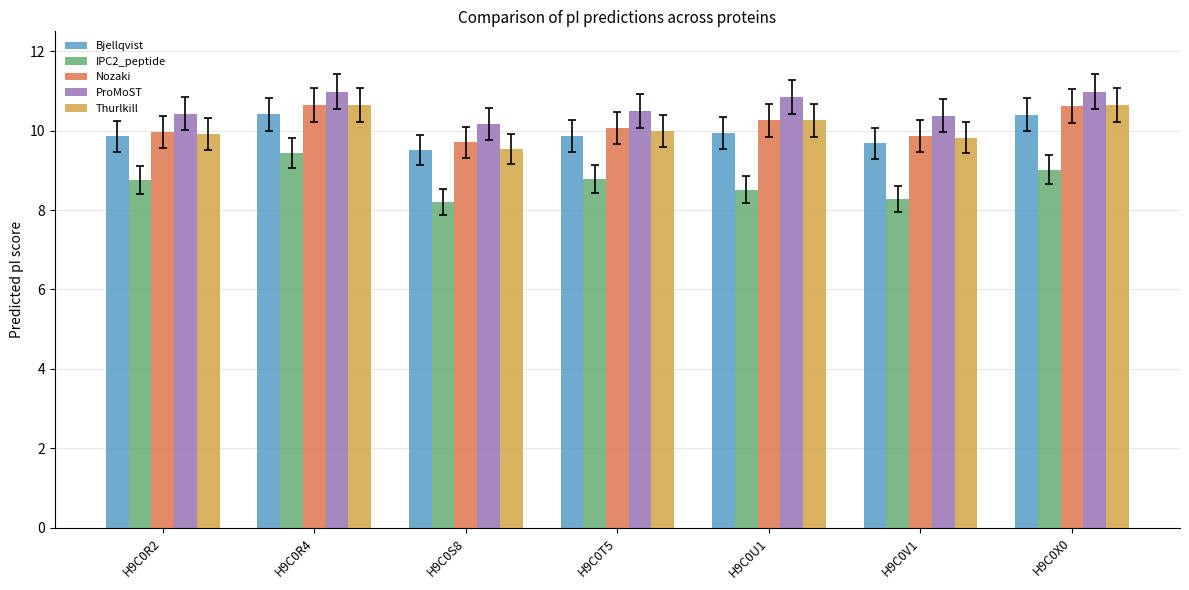

What is the lowest value of the Nozaki series?

9.7